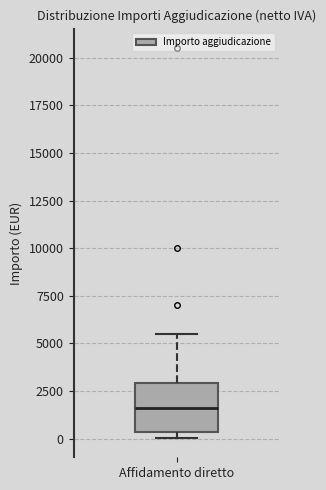

Transcribe this box plot: give where the median line is, the range the box spans, and where the two whiskers end, as read against the y-axis. The values are not printed on the chart, so give them approximately, as read against the axis.

median 1500, box 500 to 3000, whiskers 0 to 5500